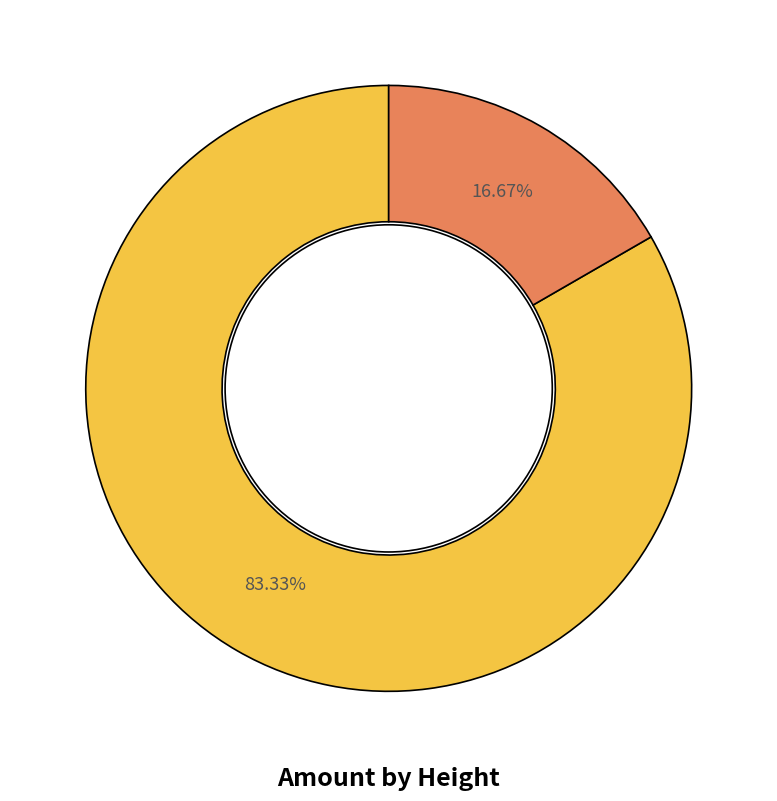

Is there any slice that represents more than half of the pie?

Yes